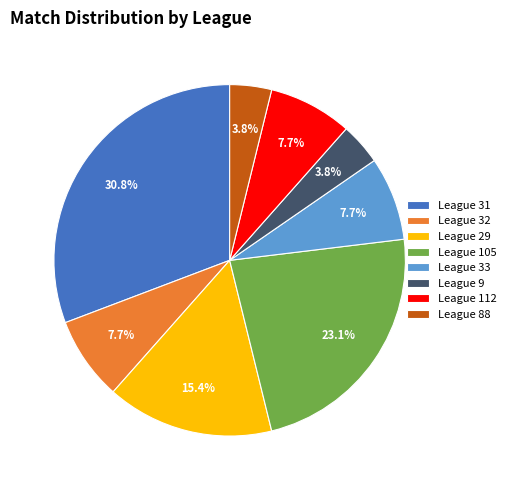

How many segments does this pie chart have?

8